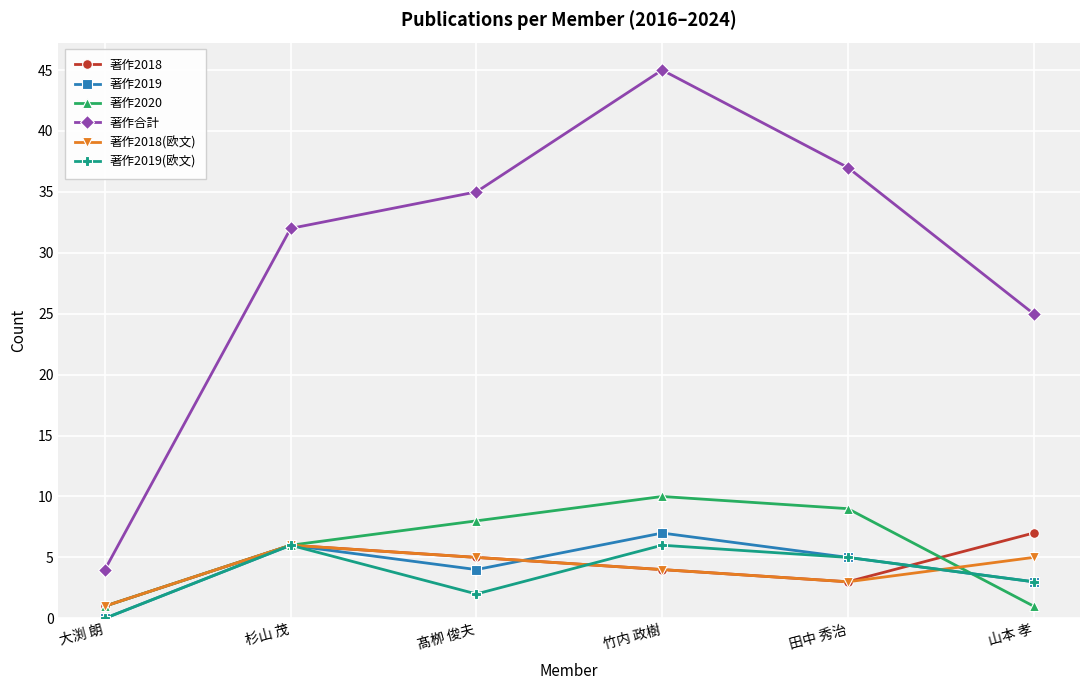

The value of 著作2019(欧文) at 杉山 茂 is 8. True or false?

False